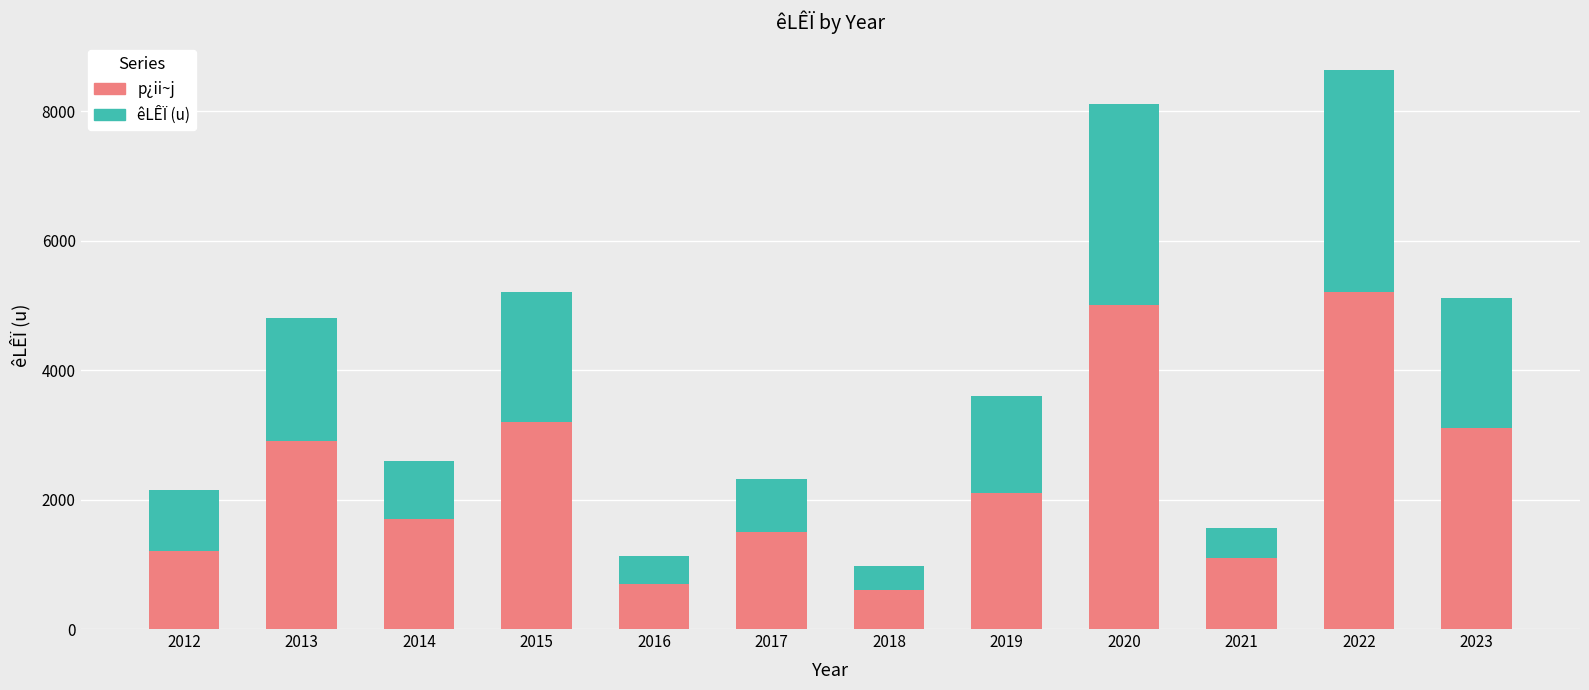

The value of p¿ii~j at 2017 is 2320. True or false?

False